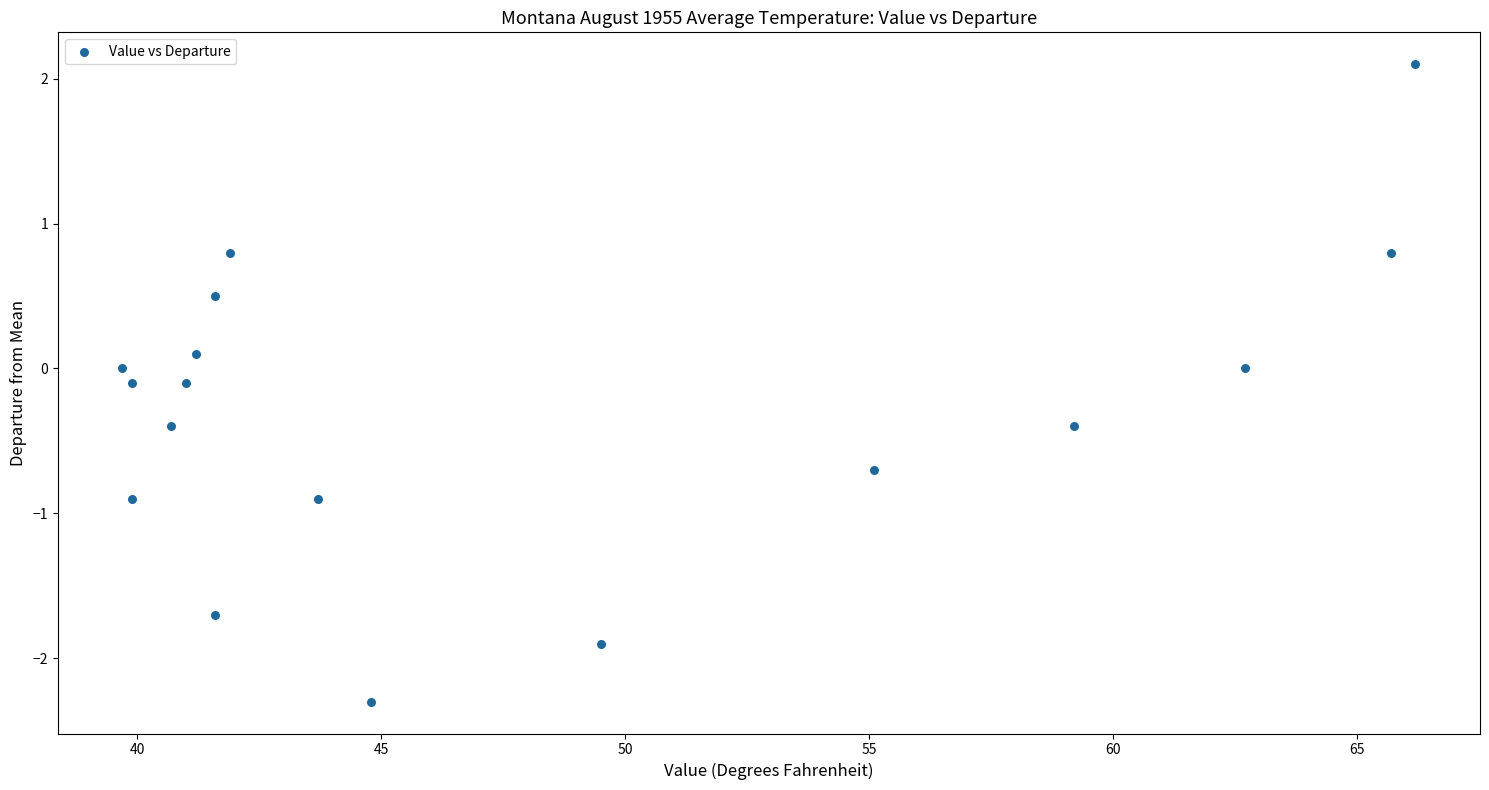

What is the range of X values (max minus min)?

26.5